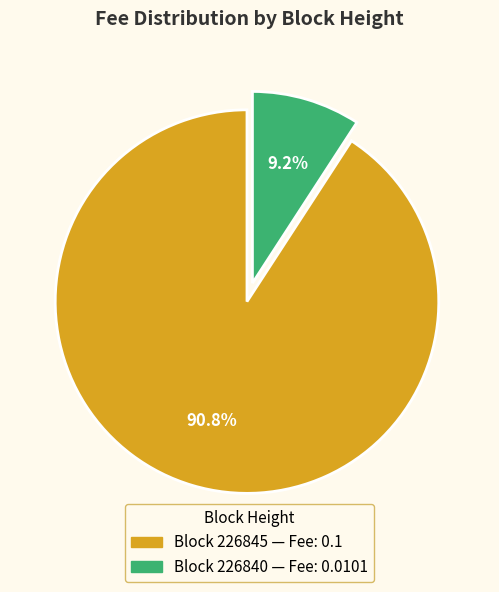

Is there a majority slice in this chart?

Yes